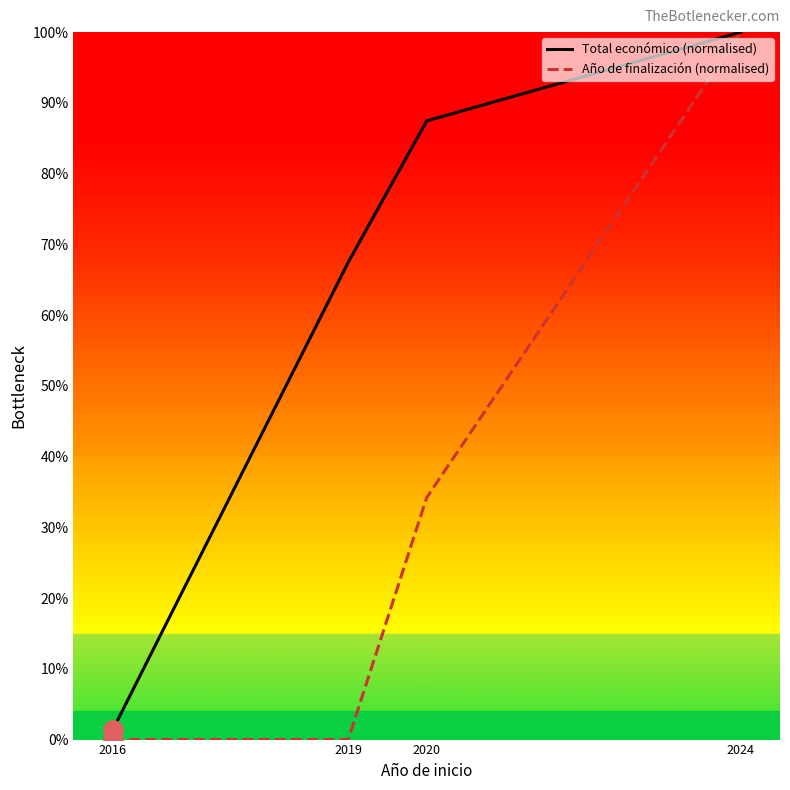

What is the sum of all Total económico (normalised) values?

256.3